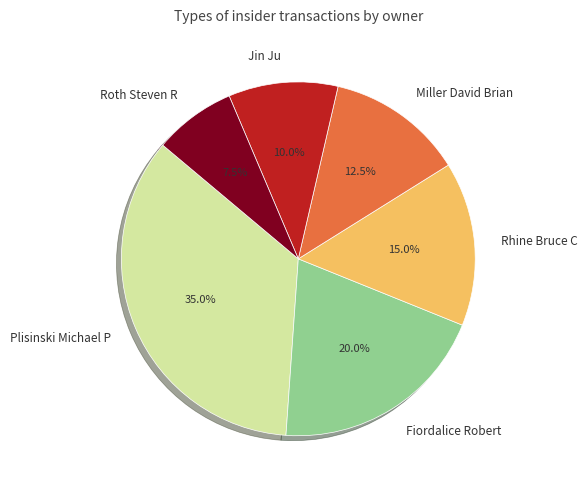

Rank the categories by value from highest to lowest.

Plisinski Michael P, Fiordalice Robert, Rhine Bruce C, Miller David Brian, Jin Ju, Roth Steven R